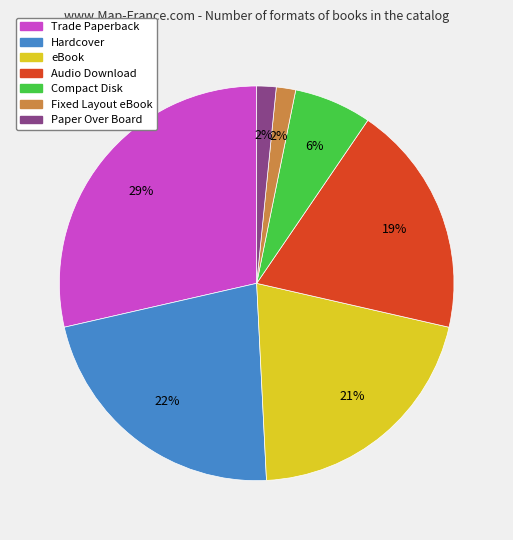

Is there a majority slice in this chart?

No